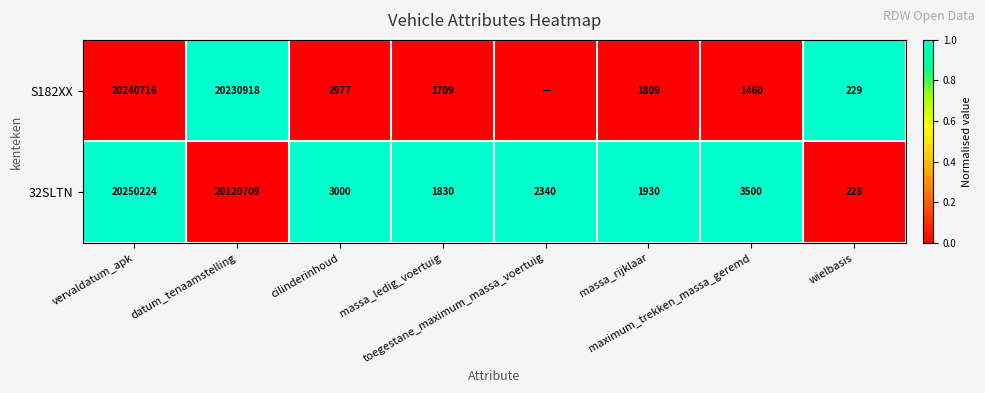

Which series has the largest total across all categories?

32SLTN